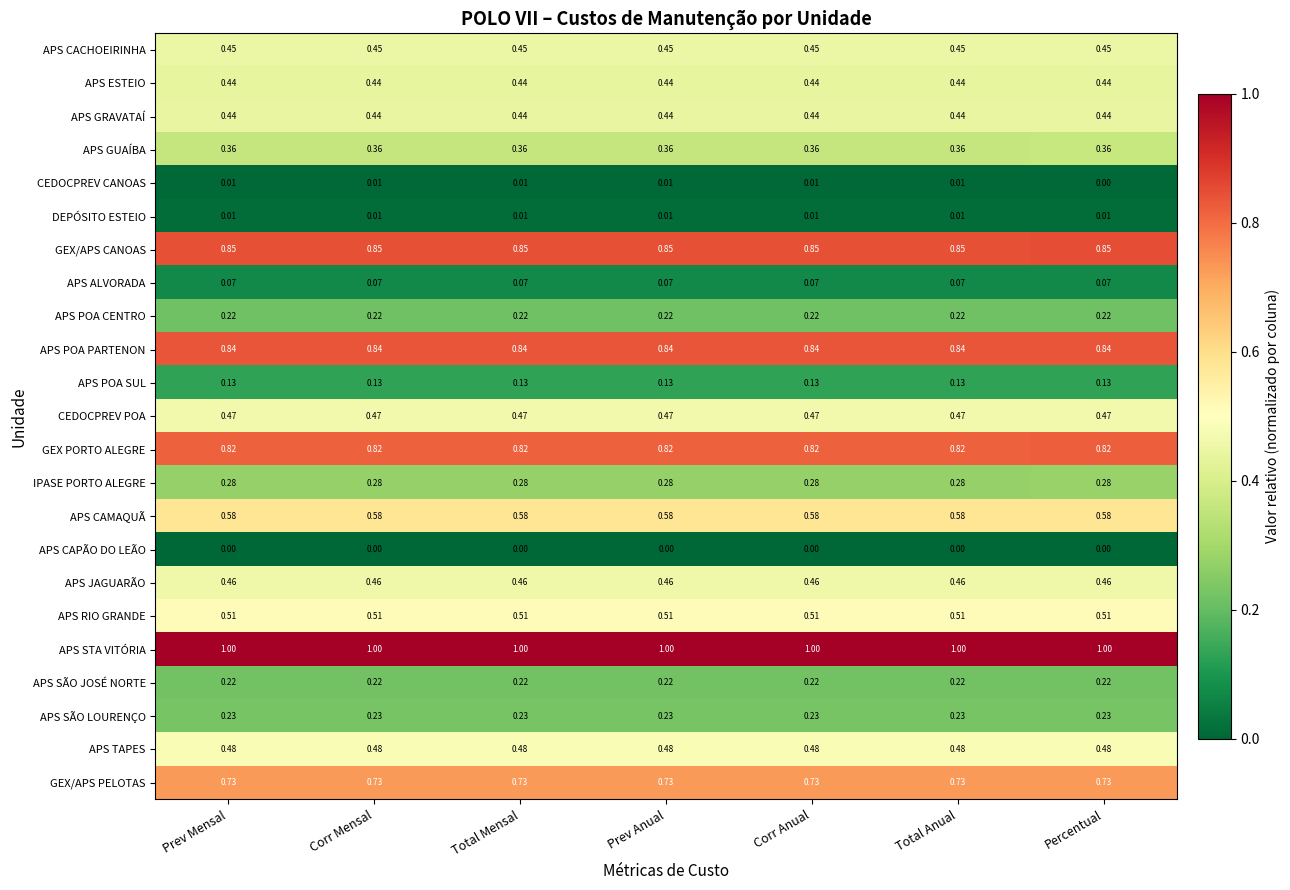

Which series has the largest total across all categories?

APS STA VITÓRIA